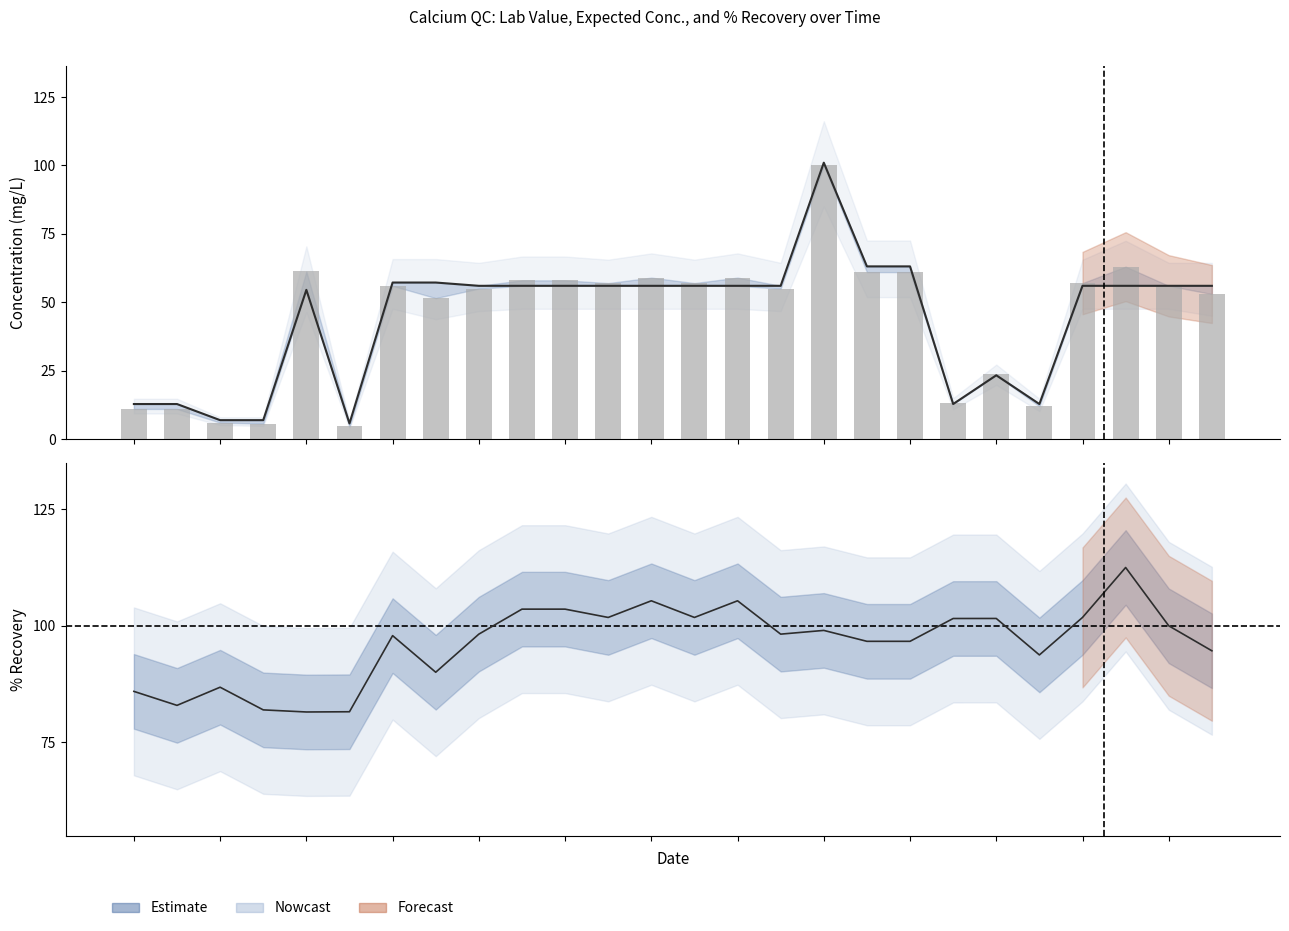

What is the difference between the highest and lowest values at 7?

5.7